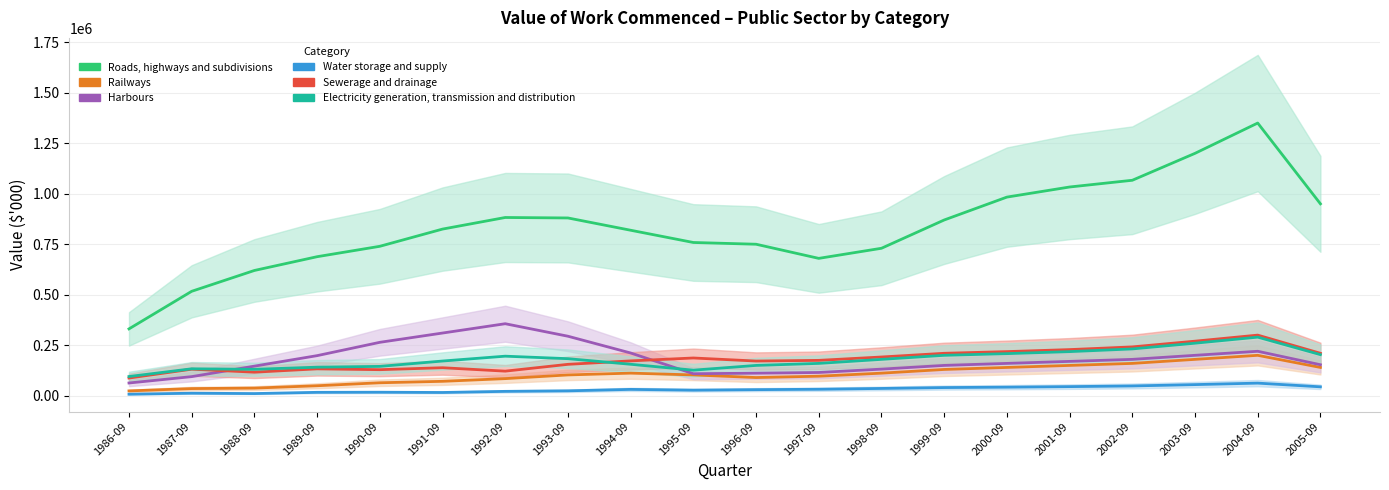

True or false: Sewerage and drainage and Railways intersect in this chart.

False